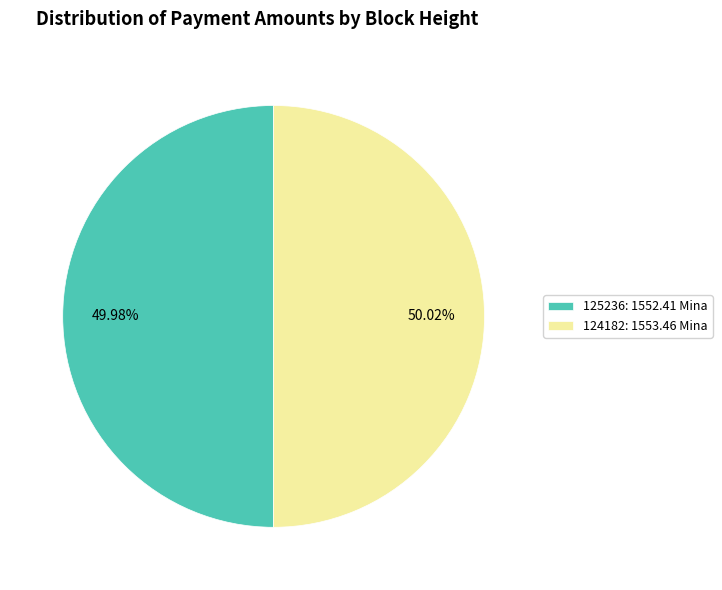

What is the ratio of the value at 125236: 1552.41 Mina to the value at 124182: 1553.46 Mina?

1.0